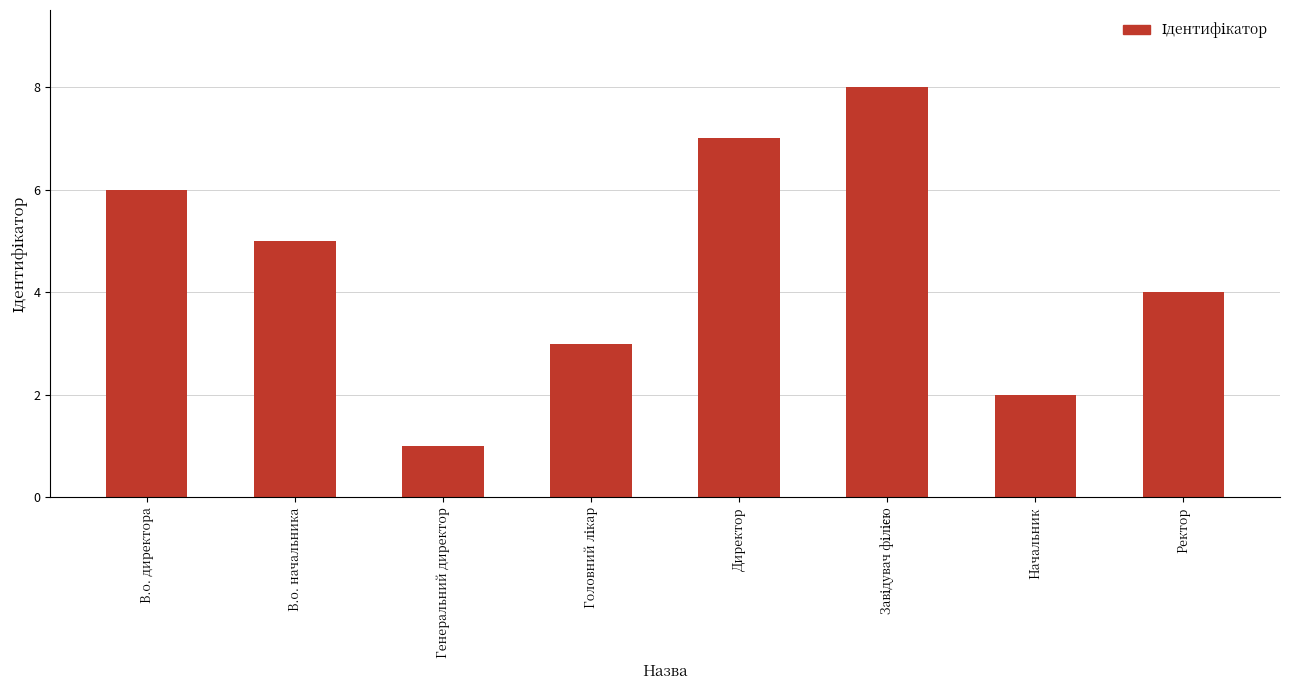

Which label corresponds to the smallest value in the chart?

Генеральний директор